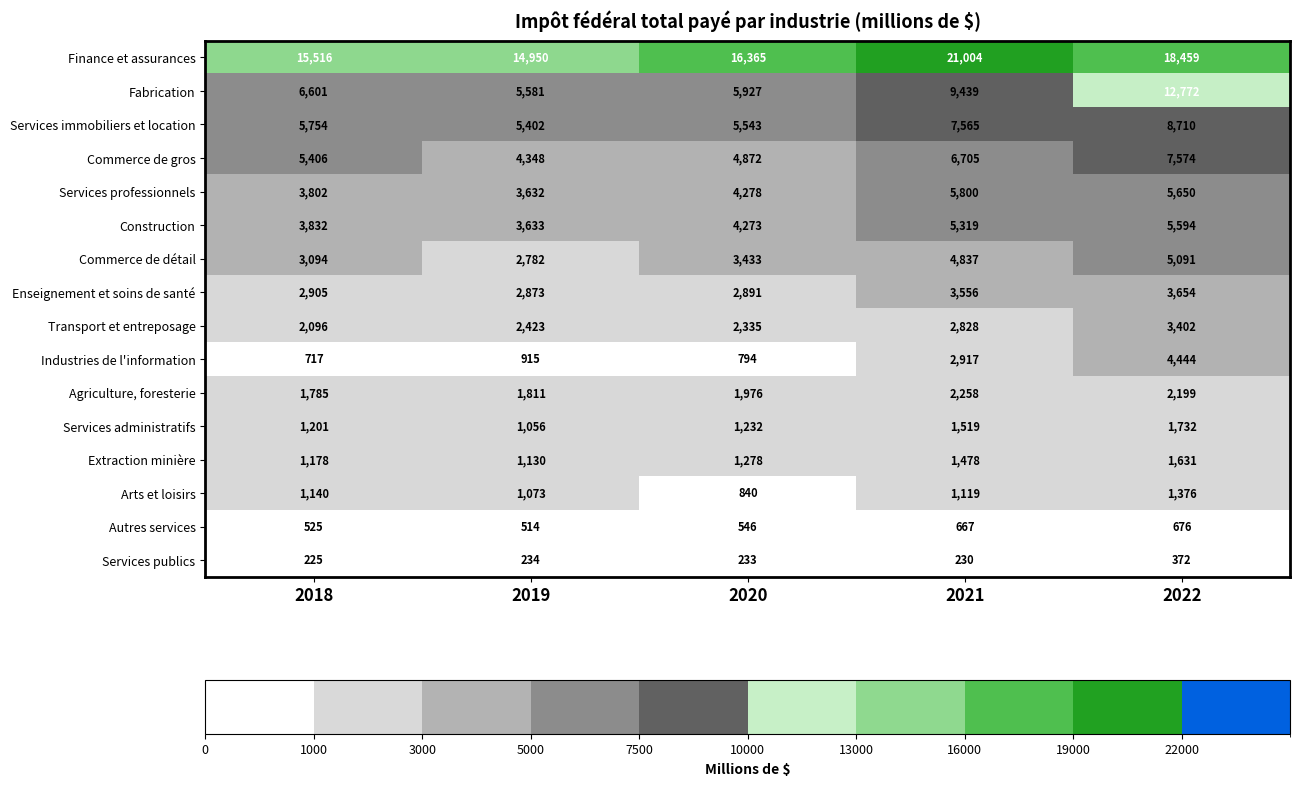

What is the difference between the maximum and second lowest values in the Fabrication series?

6845